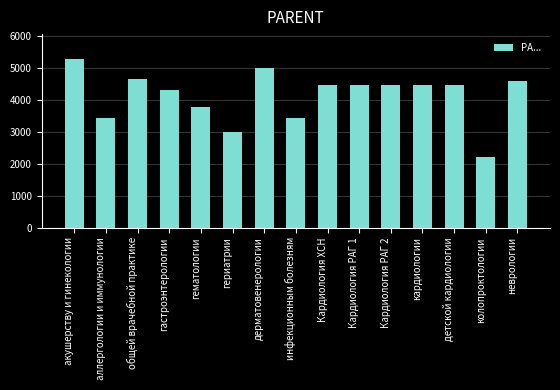

Does the chart contain stacked bars?

No